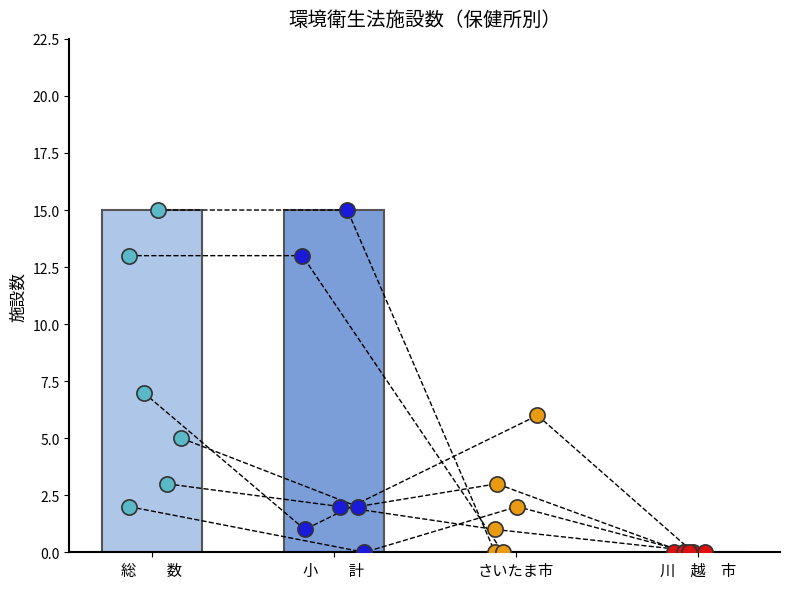

Which series reaches the maximum Y coordinate?

施設数